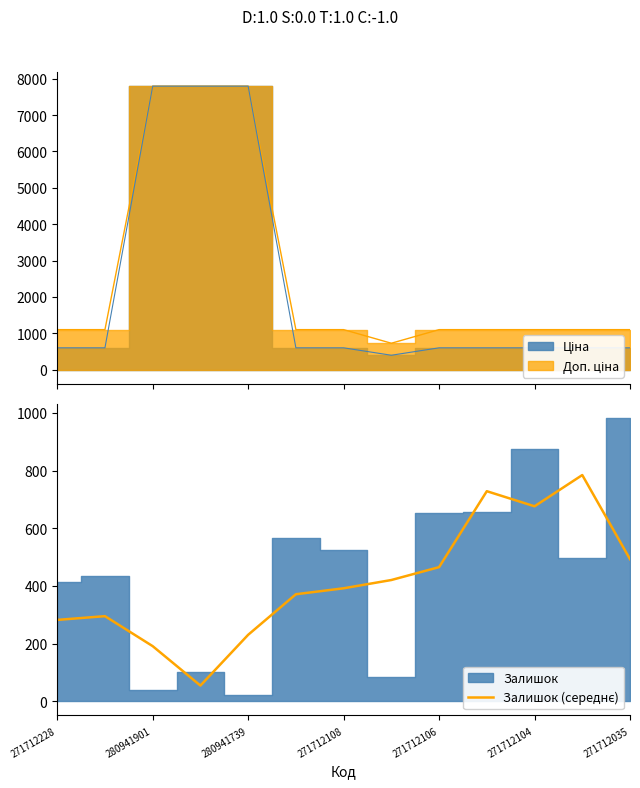

Reading left to right, extract all data points from this chart.

282.3	295.3	191.3	54.7	230.7	371.3	392.0	420.7	465.3	728.7	676.3	784.7	493.0